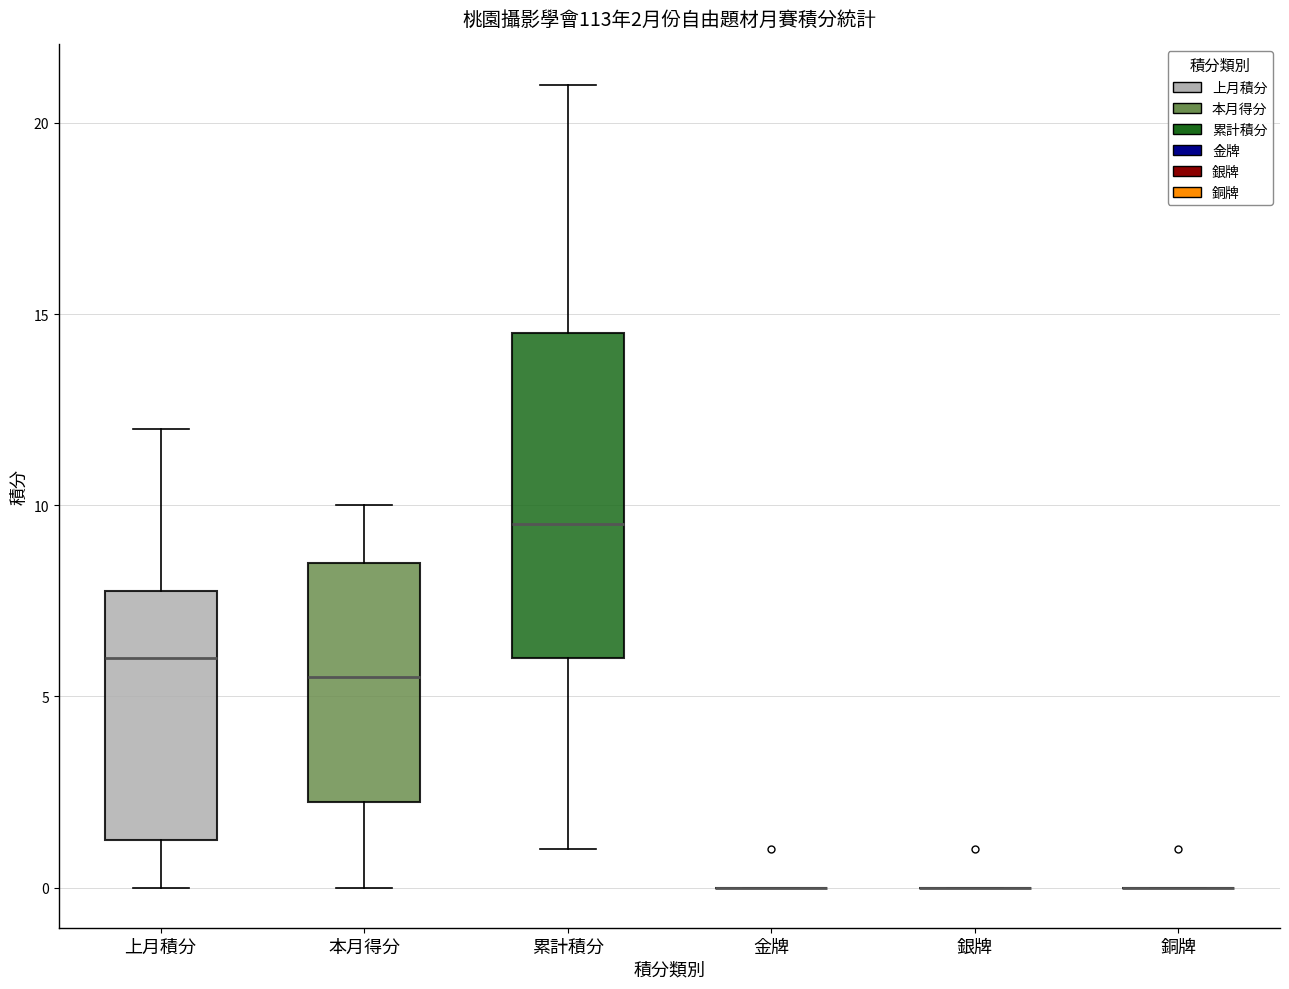

Comparing the boxes themselves (not the whiskers), which one is the tallest?

累計積分